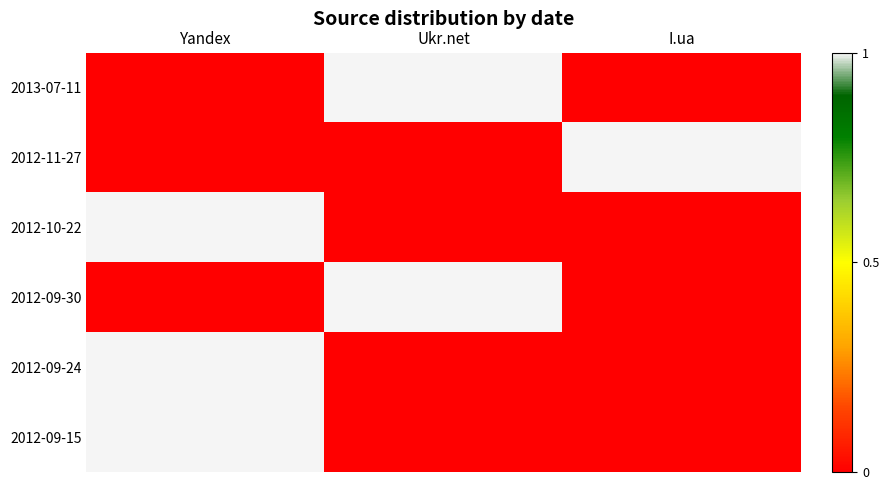

Which label corresponds to the smallest value in the chart?

Yandex